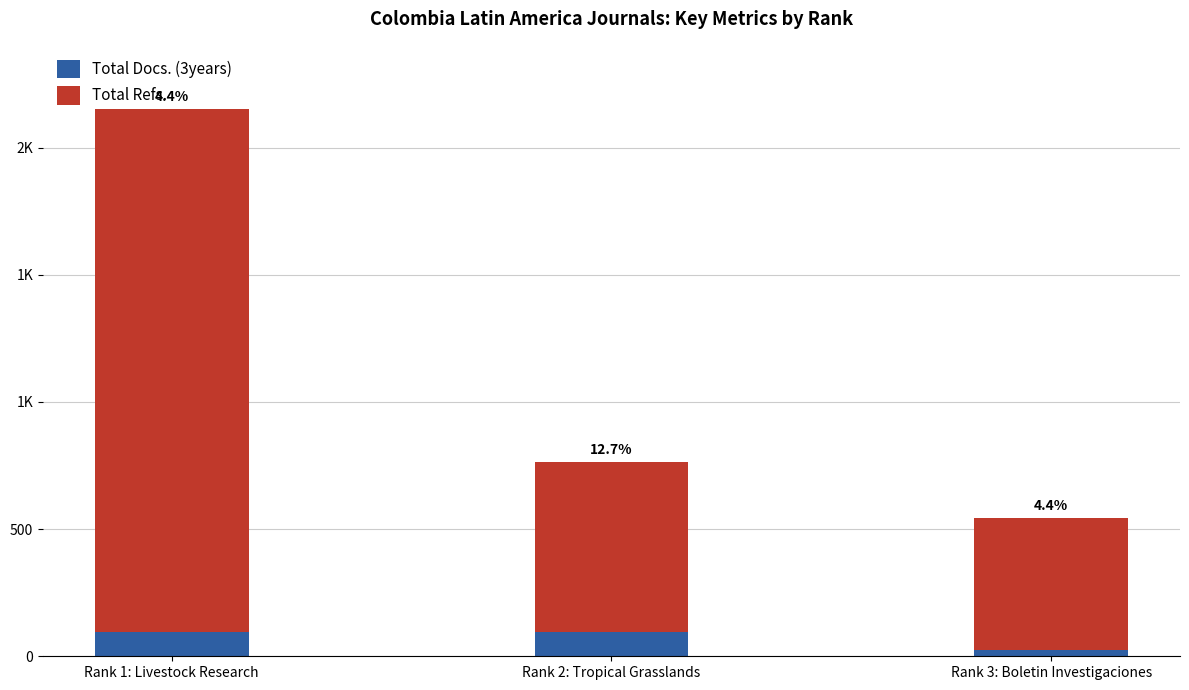

Does the chart contain any negative values?

No